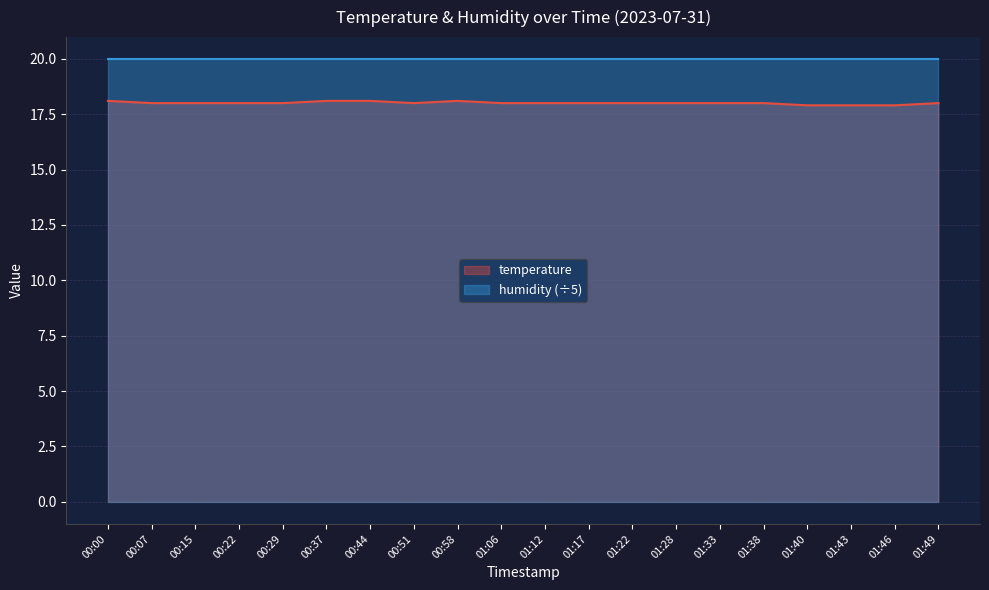

Reading left to right, extract all data points from this chart.

00:00=18.1	00:07=18.0	00:15=18.0	00:22=18.0	00:29=18.0	00:37=18.1	00:44=18.1	00:51=18.0	00:58=18.1	01:06=18.0	01:12=18.0	01:17=18.0	01:22=18.0	01:28=18.0	01:33=18.0	01:38=18.0	01:40=17.9	01:43=17.9	01:46=17.9	01:49=18.0